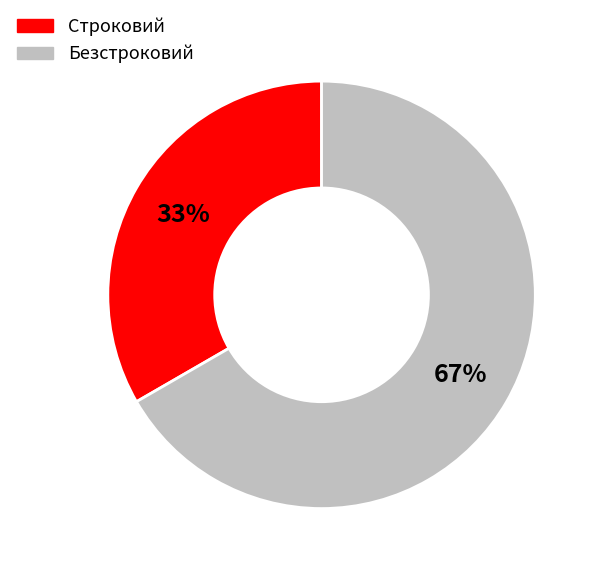

To the nearest percent, what is the average slice percentage?

50%